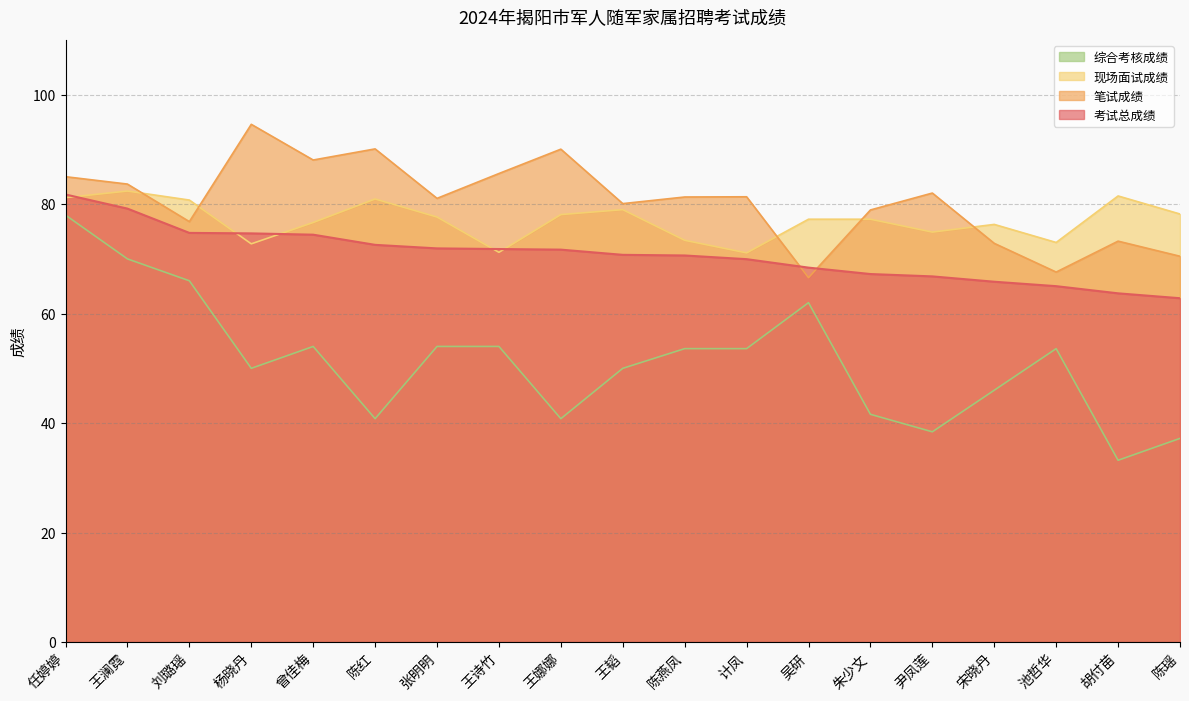

What is the label of the 9th point from the left?

王娜娜